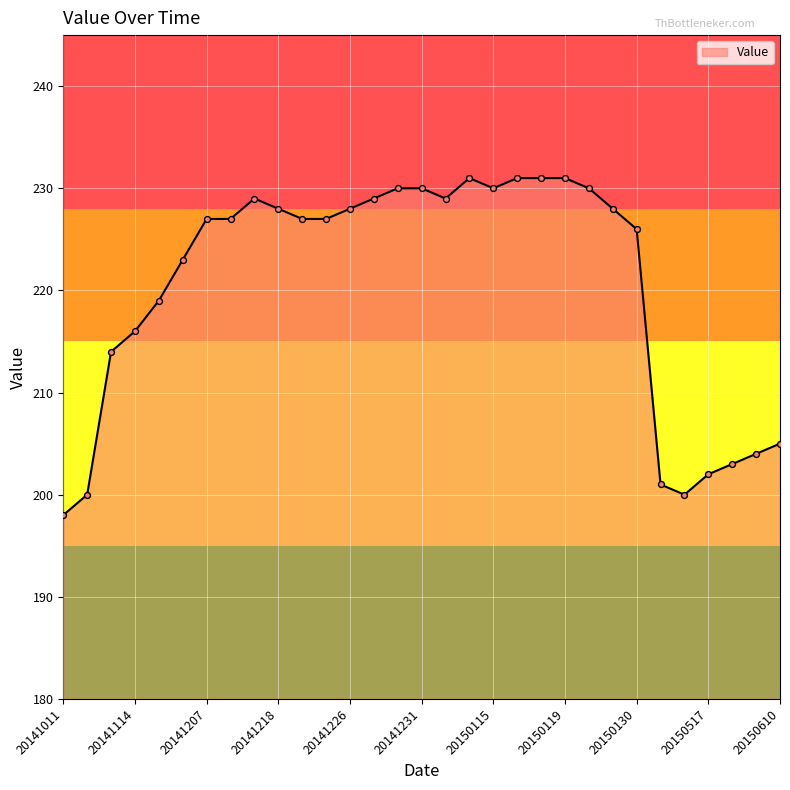

What is the difference between the maximum and minimum values?

33